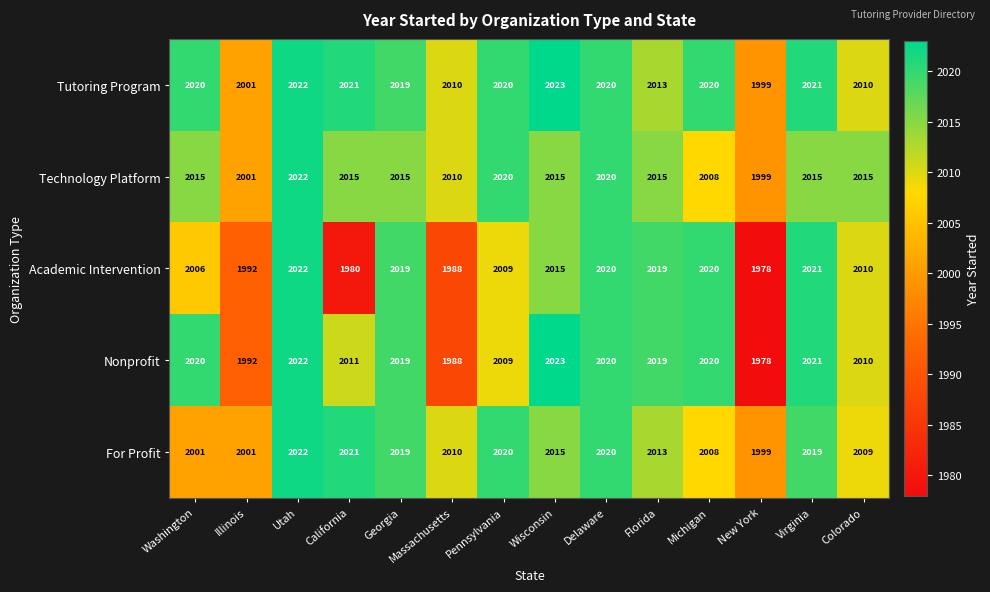

What is the minimum value for Academic Intervention?

1978